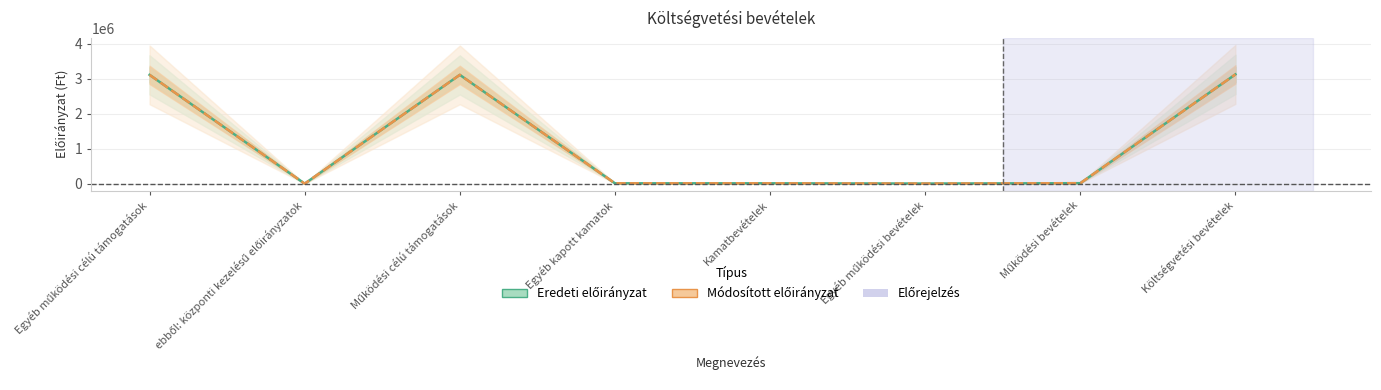

Where does the Eredeti előirányzat series first go above 13204?

Egyéb működési célú támogatások